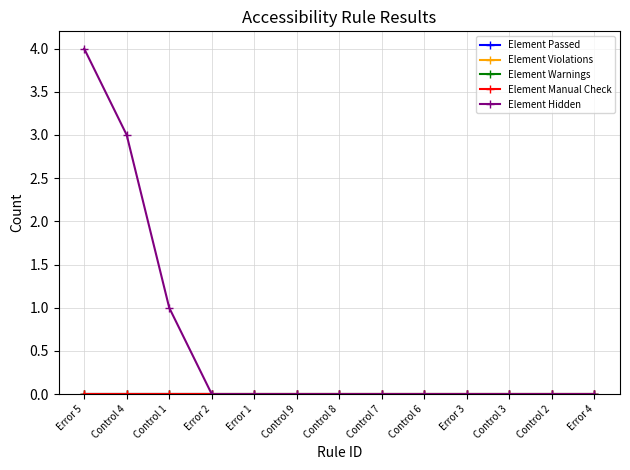

Which has a higher value, Control 9 or Control 7?

Control 9